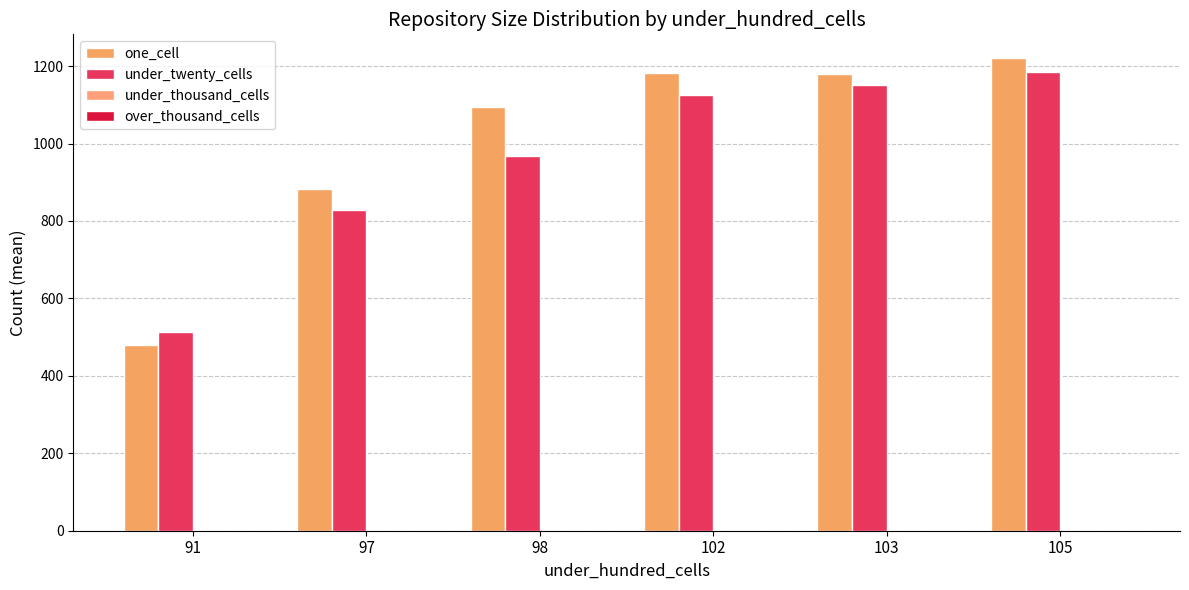

How many bars are there in total?

12